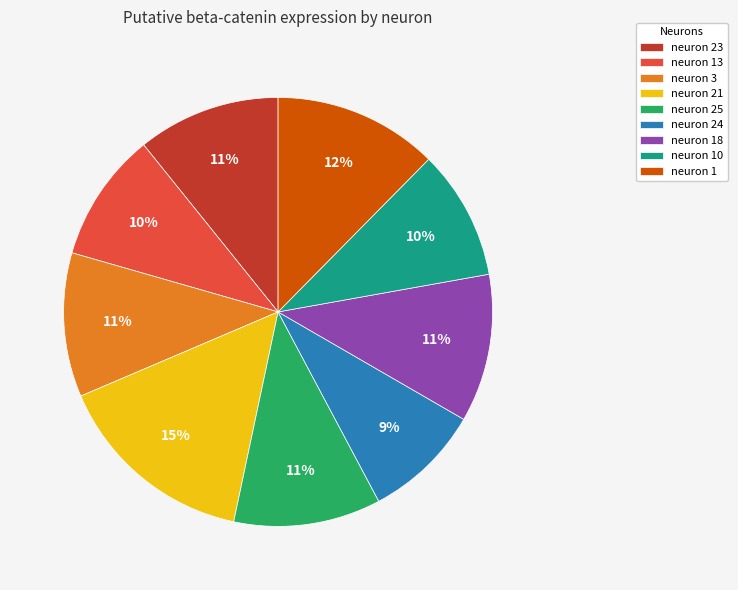

To the nearest percent, what portion does neuron 10 represent?

10%